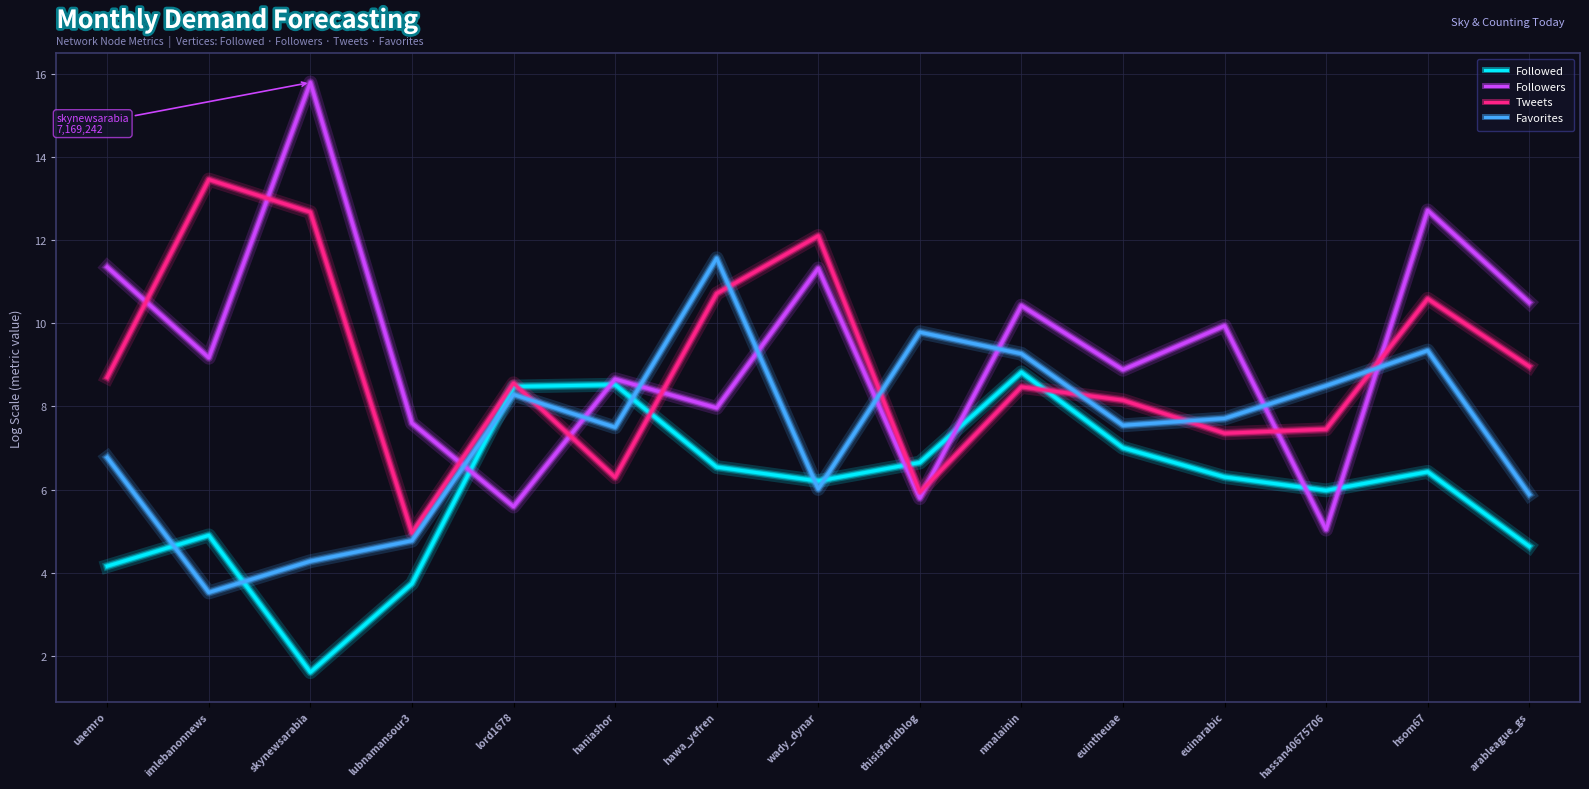

Which label corresponds to the largest value in the chart?

skynewsarabia